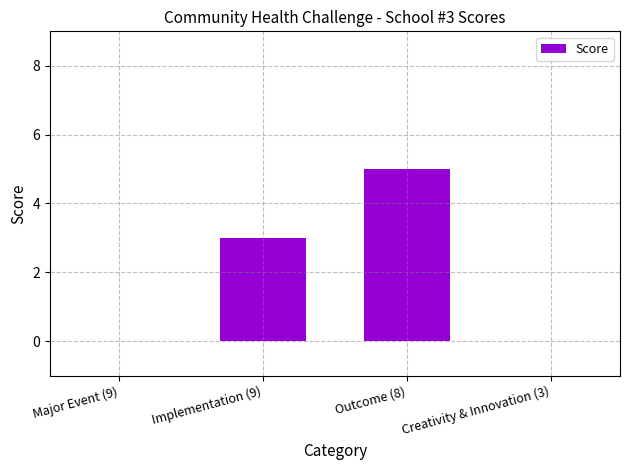

Which label corresponds to the largest value in the chart?

Outcome (8)